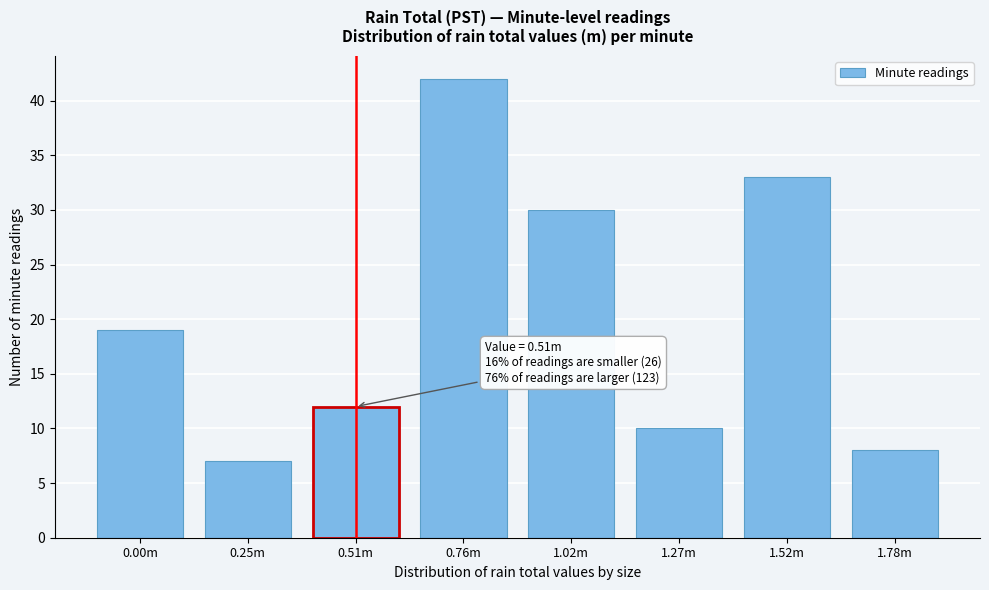

Reading right to left, extract all data points from this chart.

1.78m=8	1.52m=33	1.27m=10	1.02m=30	0.76m=42	0.51m=12	0.25m=7	0.00m=19